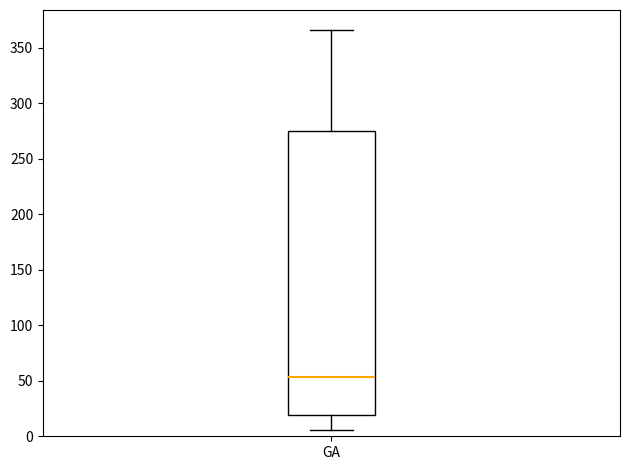

Where is the lower edge of the box for GA on the y-axis? The values are not printed on the chart, so give them approximately, as read against the axis.

20